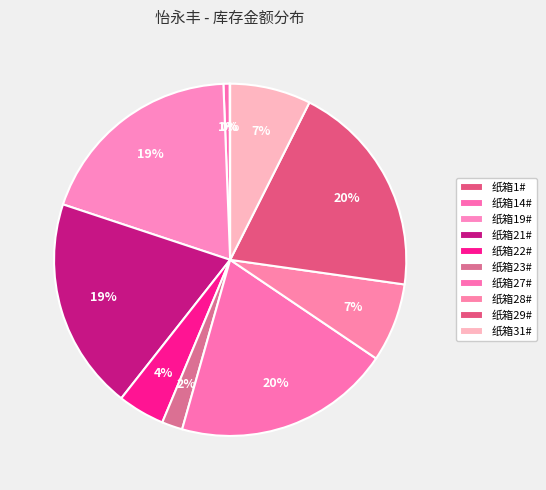

Is the sum of 纸箱28# and 纸箱14# greater than half?

No